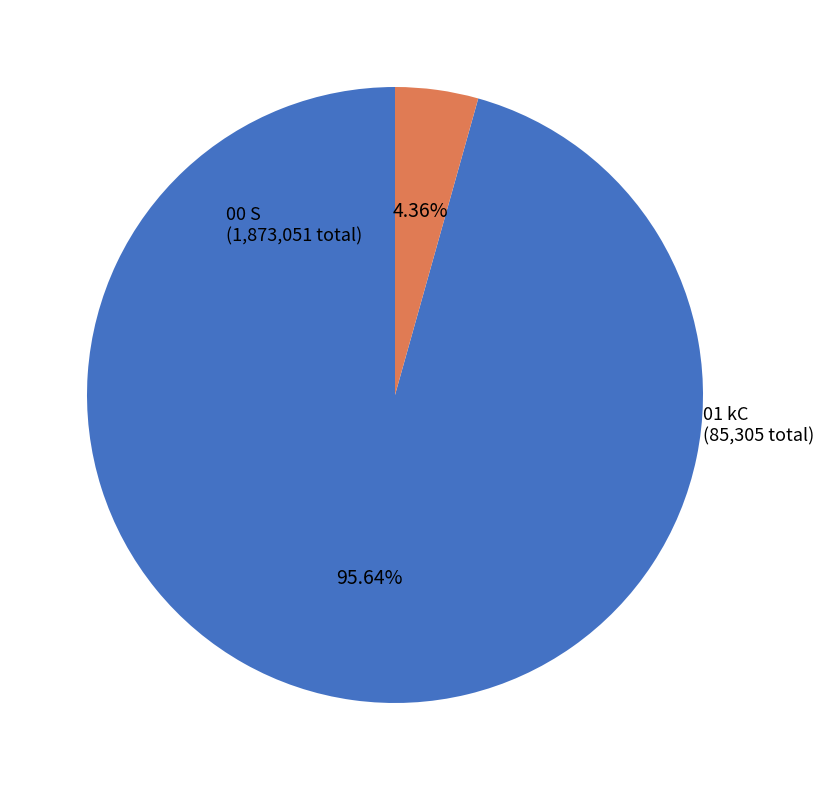

To the nearest percent, what is the average slice percentage?

50%